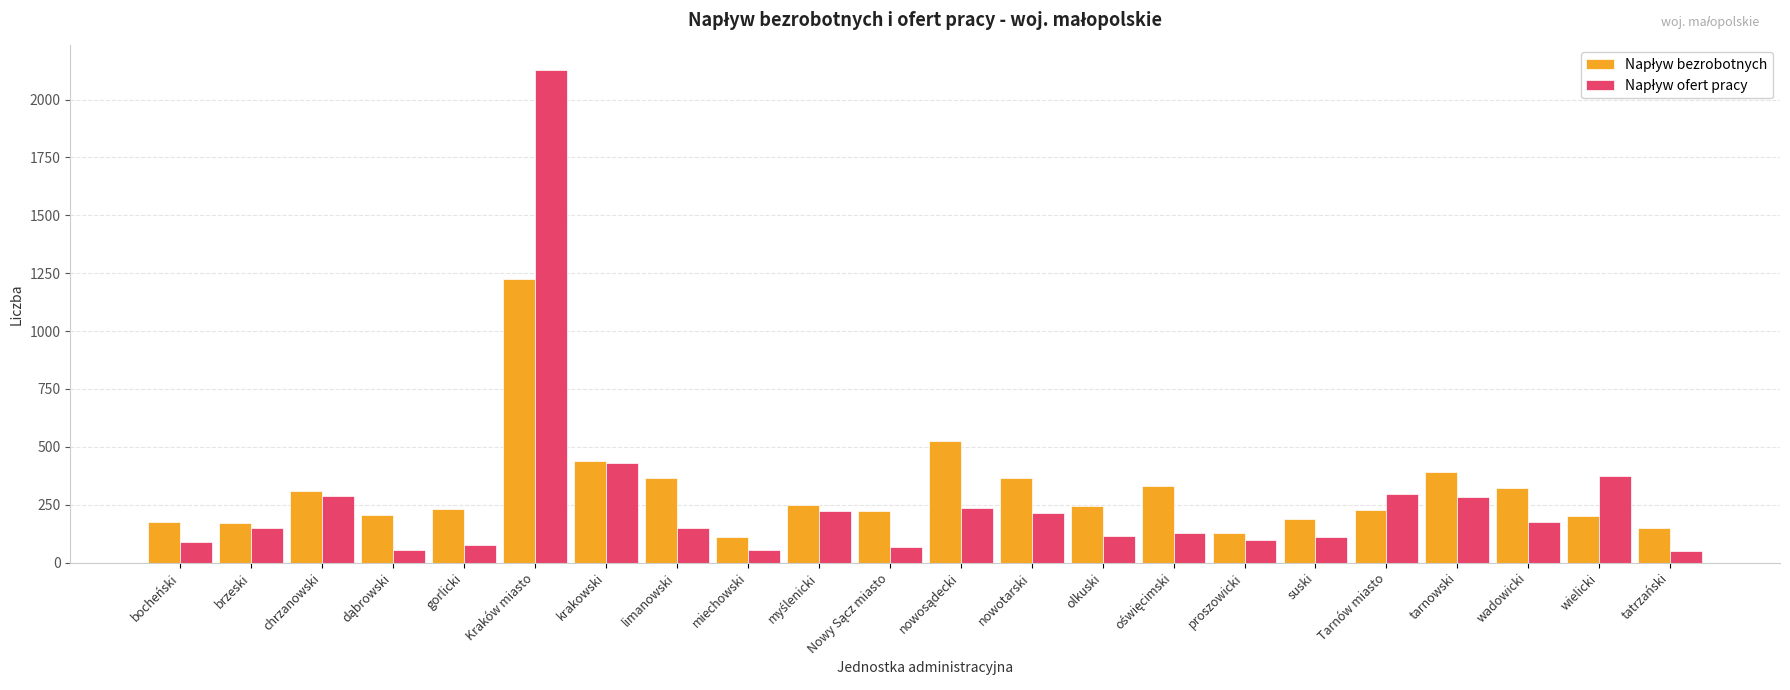

Which label corresponds to the largest value in the chart?

Kraków miasto